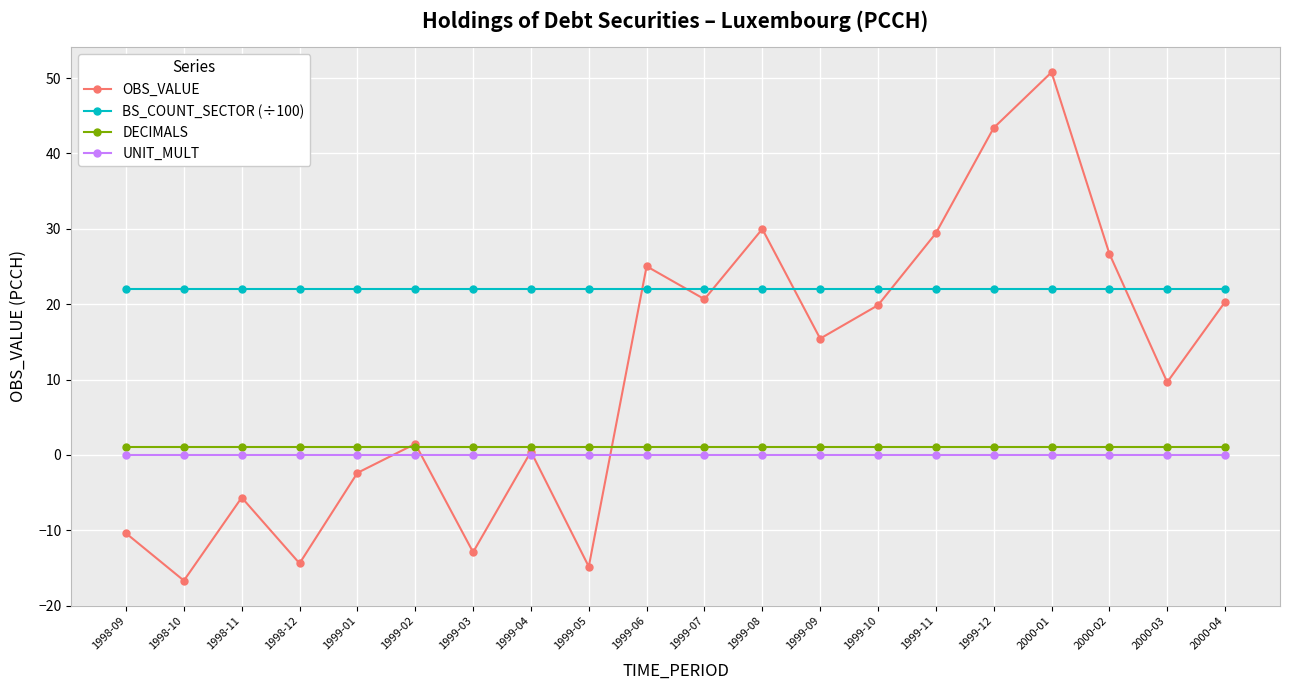

How many lines are shown in the chart?

4